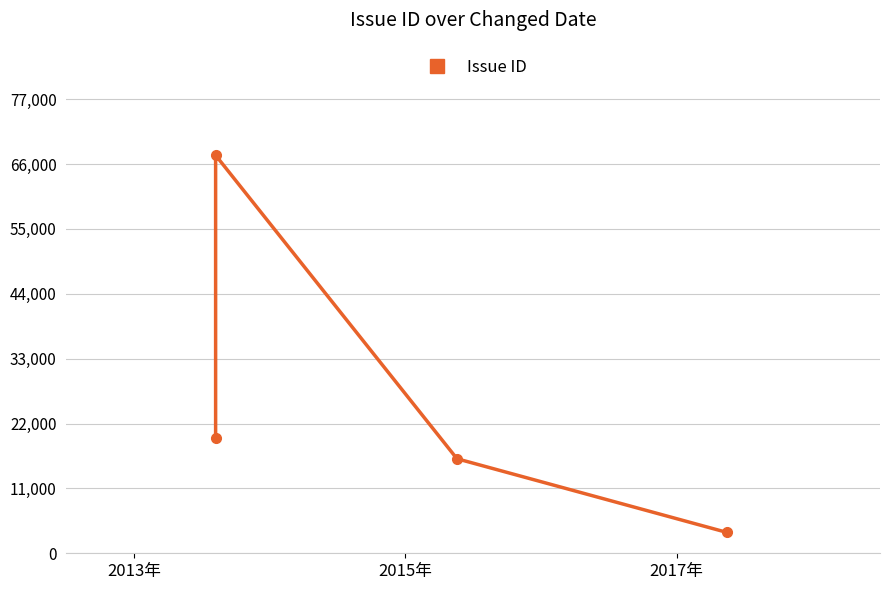

True or false: there are more than 0 points higher than both neighbors.

True